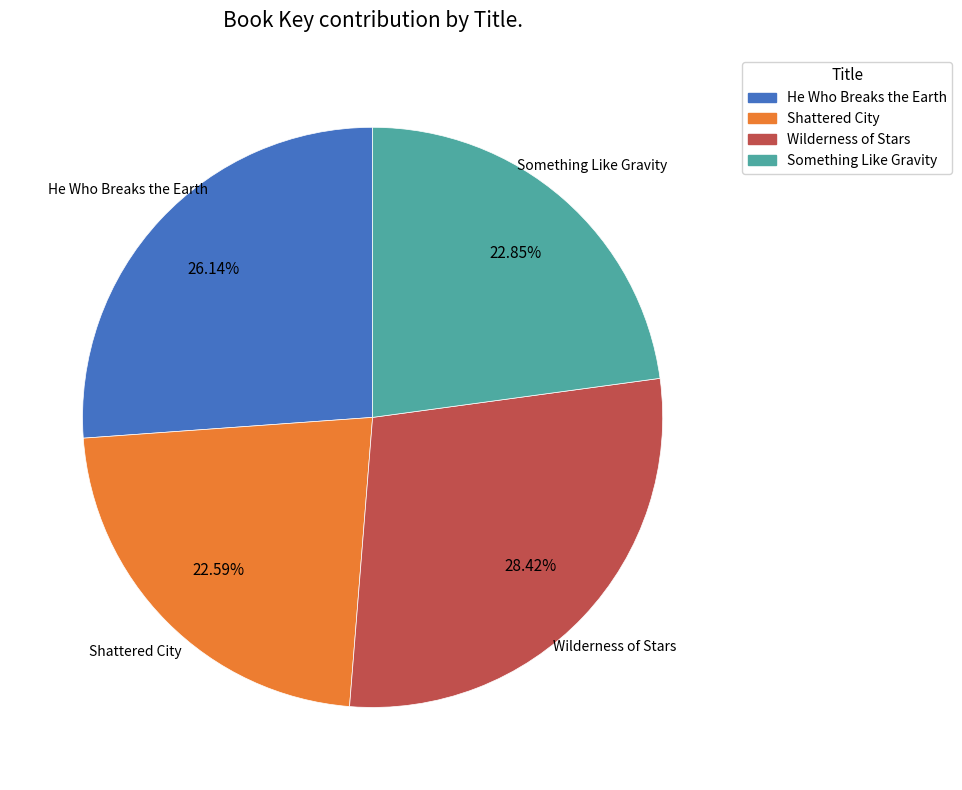

Combined, what portion of the pie is Something Like Gravity and Shattered City?

45.4%